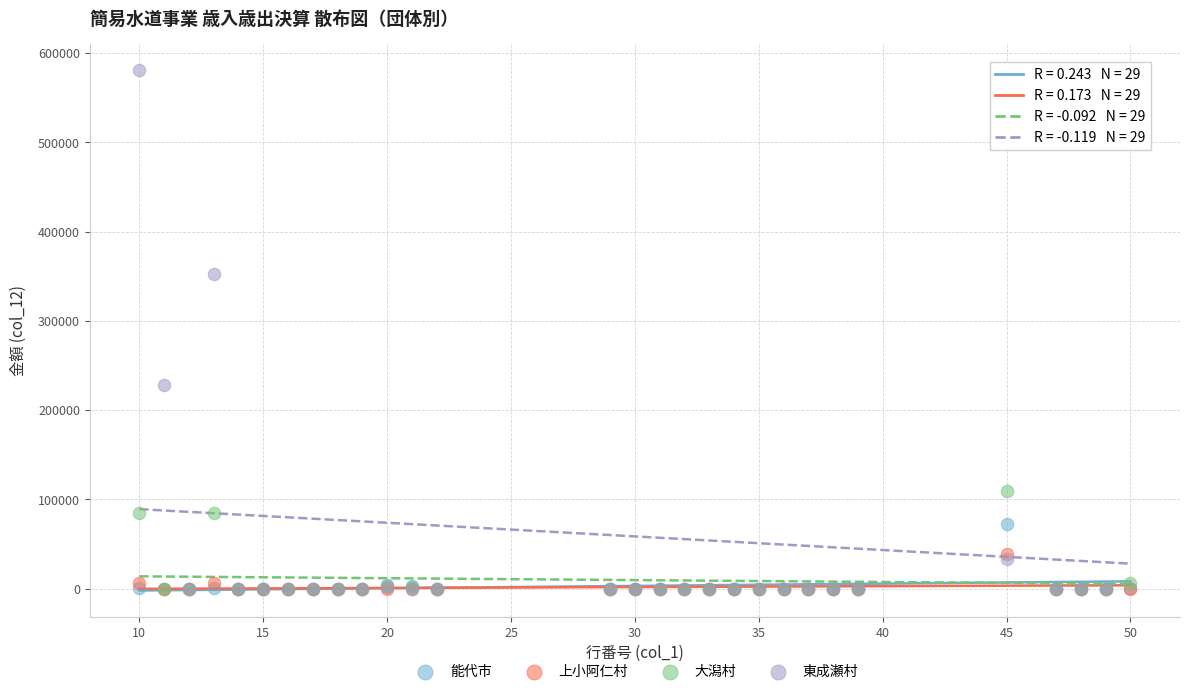

What are all the series names shown in the legend?

能代市, 上小阿仁村, 大潟村, 東成瀬村